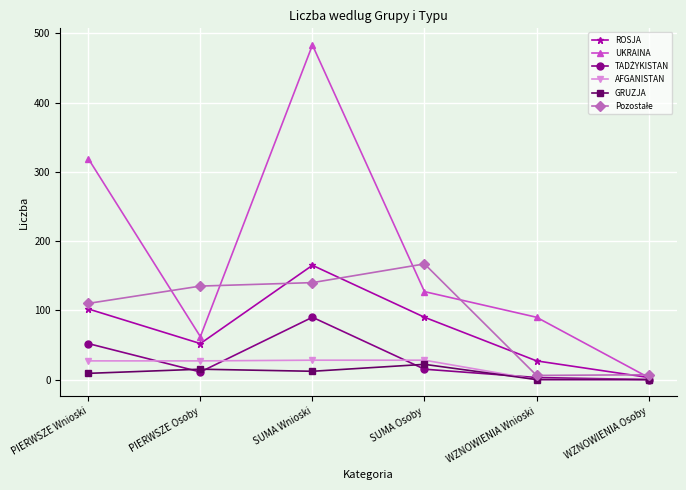

True or false: AFGANISTAN has more than 2 points higher than both neighbors.

False